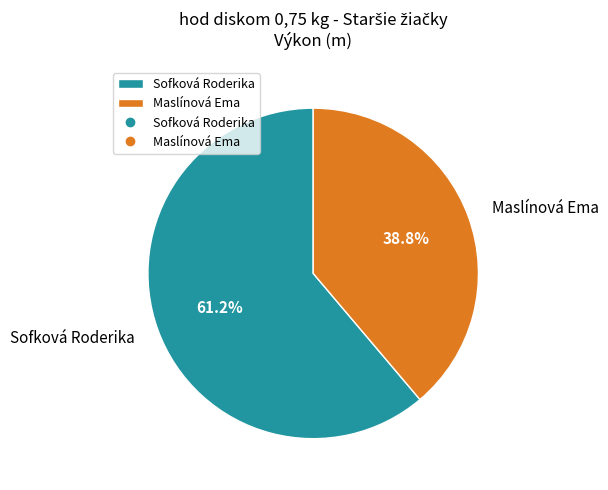

Between Sofková Roderika and Maslínová Ema, which is larger?

Sofková Roderika